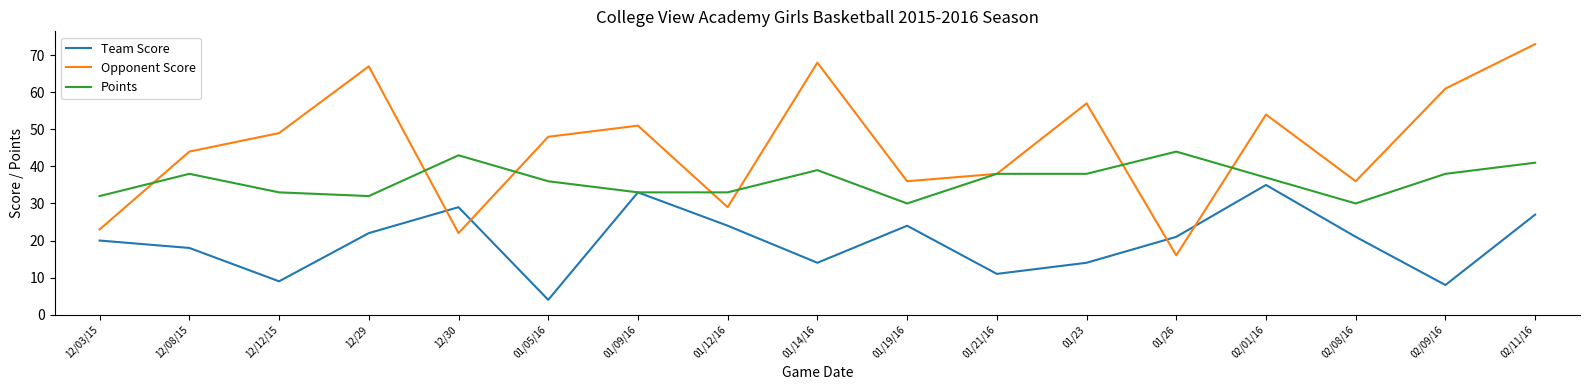

At which category does the chart reach its minimum across all series?

01/05/16